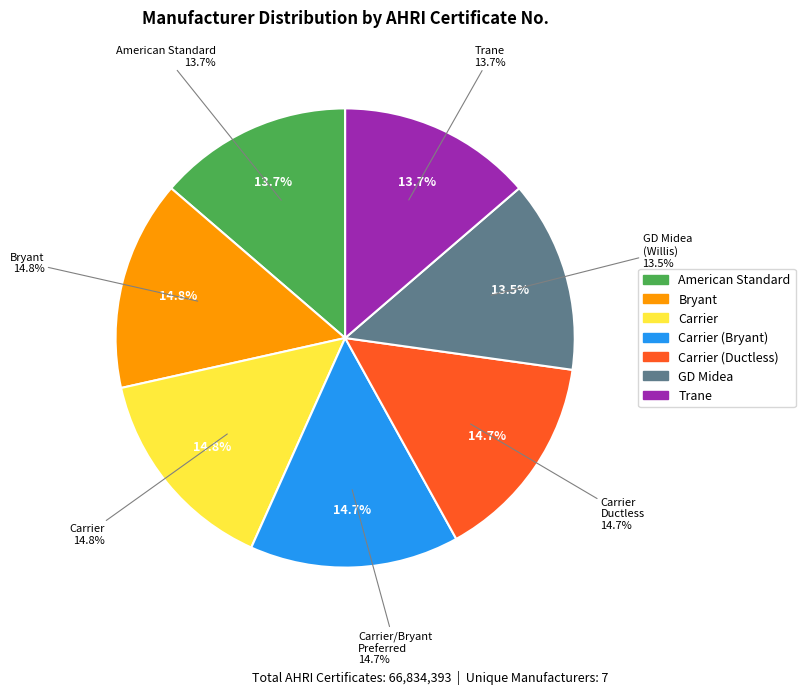

Is there any slice that represents more than half of the pie?

No